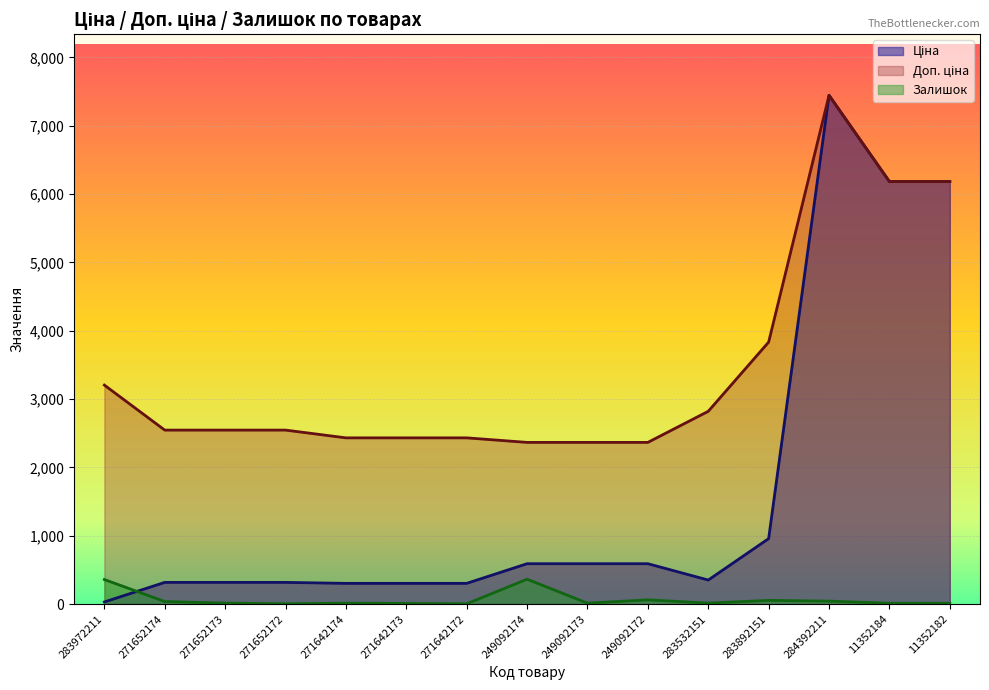

Reading left to right, list all the values displayed in this chart.

Ціна: 283972211=32.0	271652174=318.3	271652173=318.3	271652172=318.3	271642174=304.1	271642173=304.1	271642172=304.1	249092174=591.6	249092173=591.6	249092172=591.6	283532151=352.6	283892151=958.4	284392211=7444.6	11352184=6182.6	11352182=6182.6
Доп. ціна: 283972211=3205.0	271652174=2546.4	271652173=2546.4	271652172=2546.4	271642174=2432.8	271642173=2432.8	271642172=2432.8	249092174=2366.5	249092173=2366.5	249092172=2366.5	283532151=2821.2	283892151=3833.8	284392211=7444.6	11352184=6182.6	11352182=6182.6
Залишок: 283972211=360.0	271652174=38.0	271652173=15.0	271652172=5.0	271642174=14.0	271642173=10.0	271642172=5.0	249092174=365.0	249092173=14.0	249092172=63.0	283532151=15.0	283892151=55.0	284392211=44.0	11352184=13.0	11352182=12.0